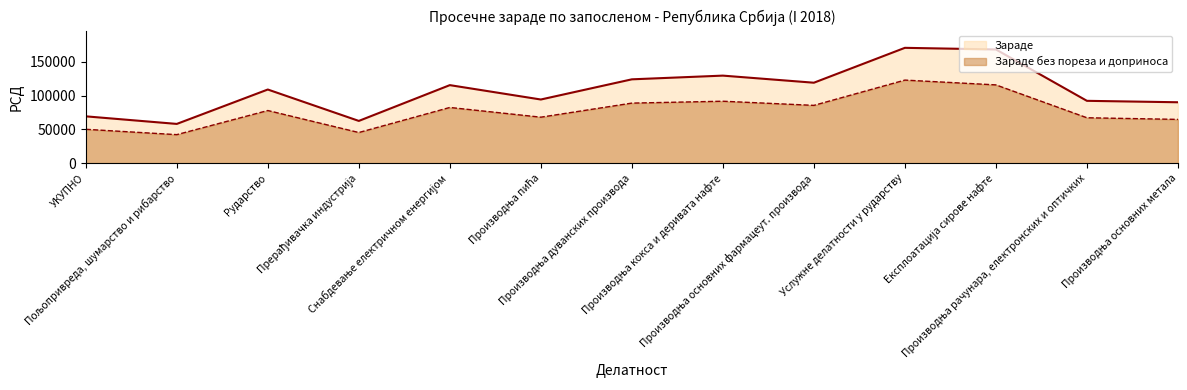

True or false: Зараде без пореза и доприноса and Зараде intersect in this chart.

False